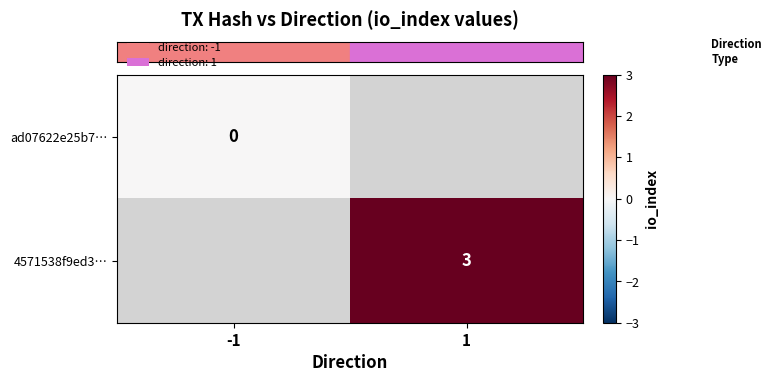

Which category has the highest value across all series?

1